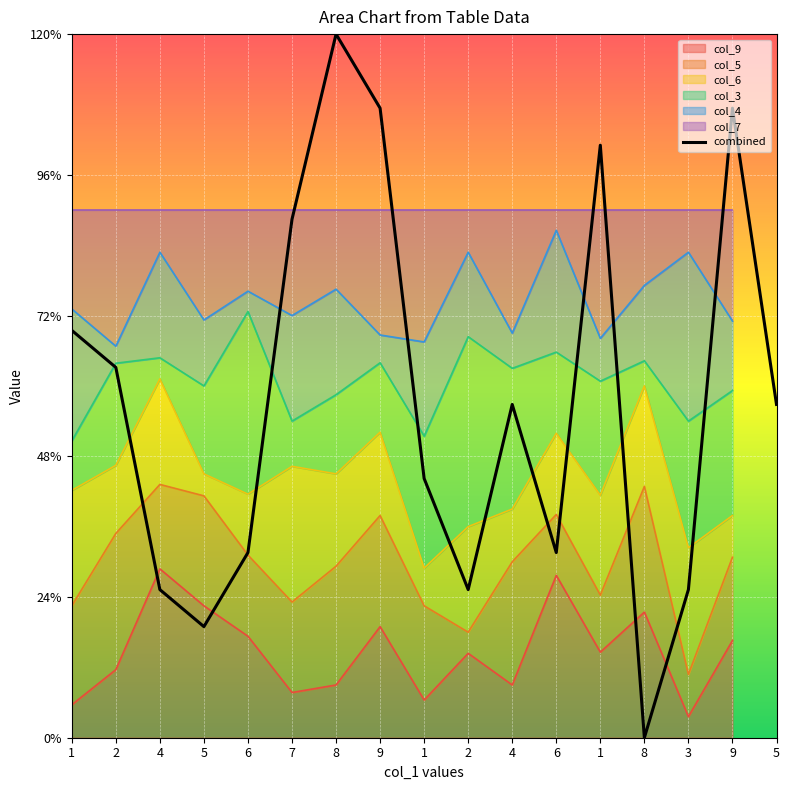

The value at 3 is 2.5. True or false?

True